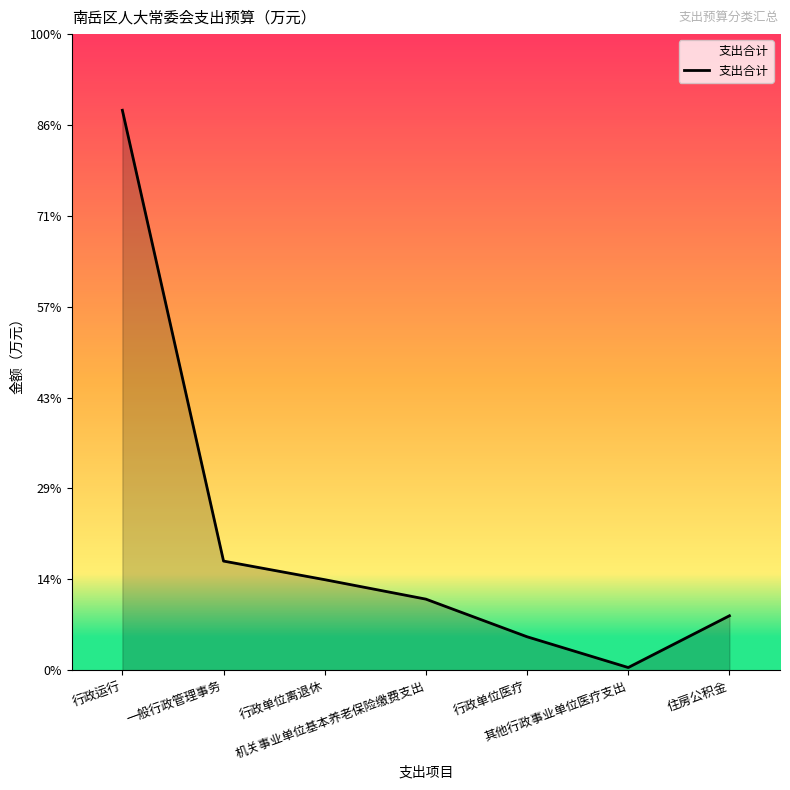

Where is the first local minimum?

其他行政事业单位医疗支出